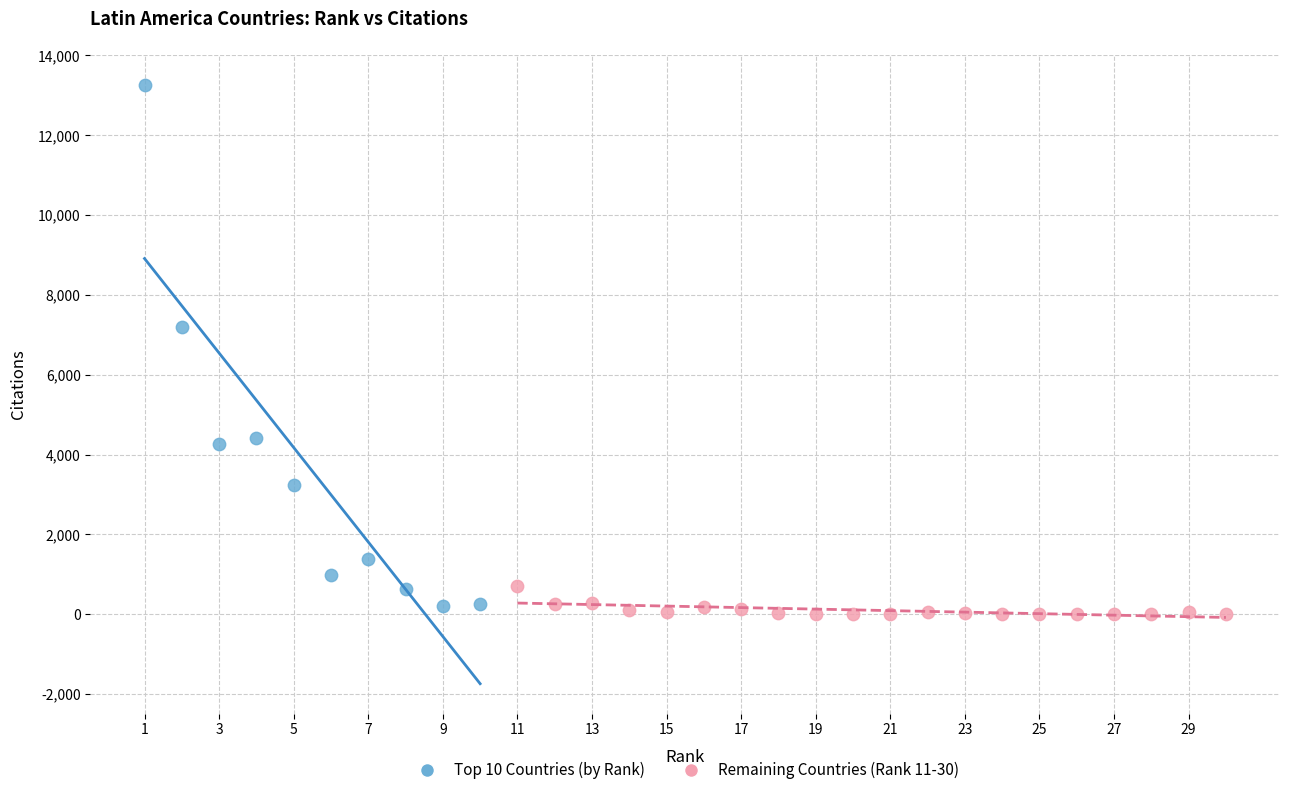

Which series has the widest spread of Y values?

Top 10 Countries (by Rank)